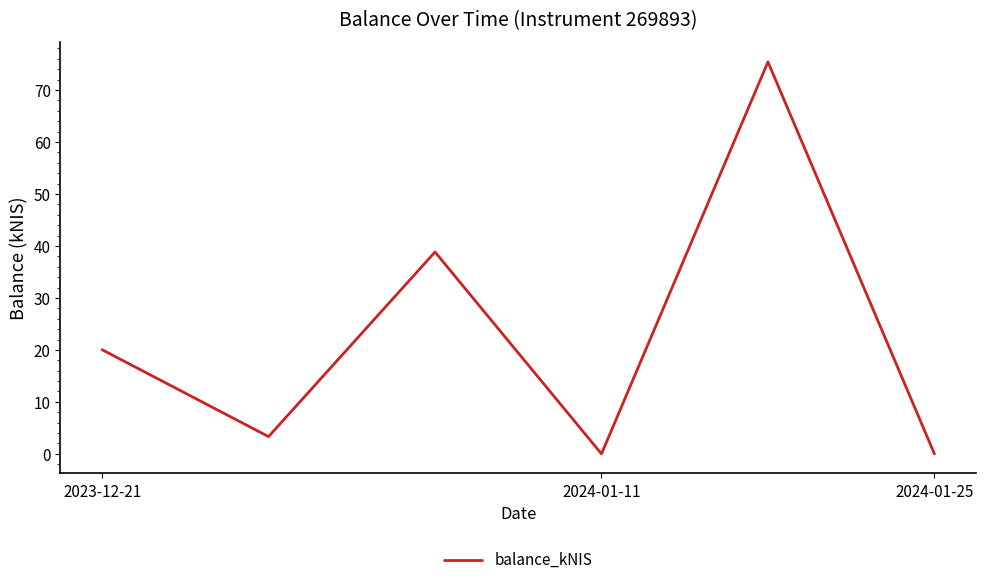

How many interior local valleys (lower than both neighbors) does the data have?

2